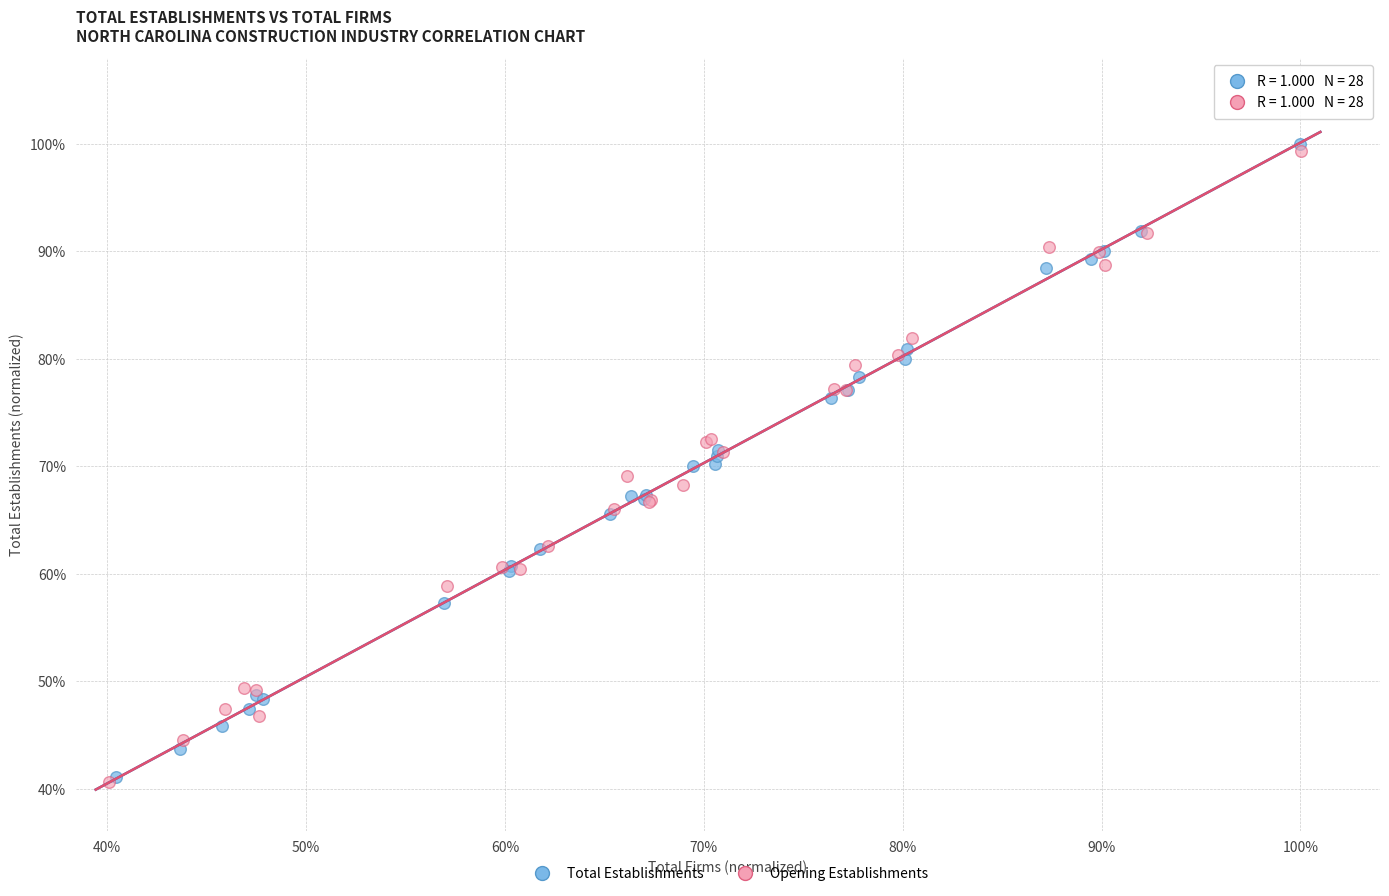

What are all the series names shown in the legend?

Total Establishments, Opening Establishments